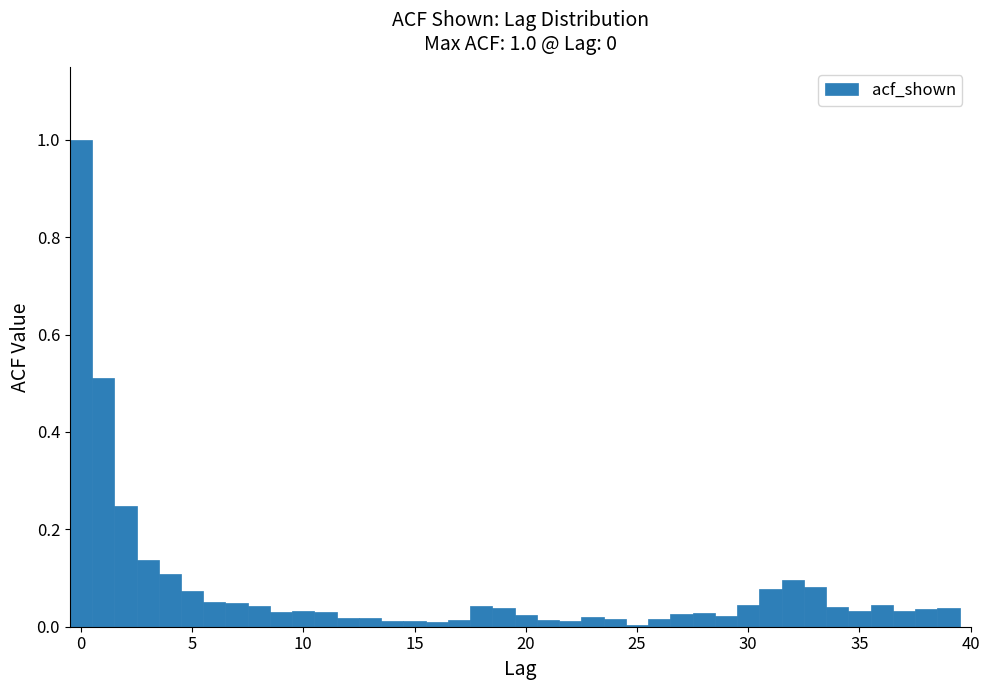

Around what value on the x-axis is the tallest bar? Give the approximate position of its centre, as read against the axis.

0.0